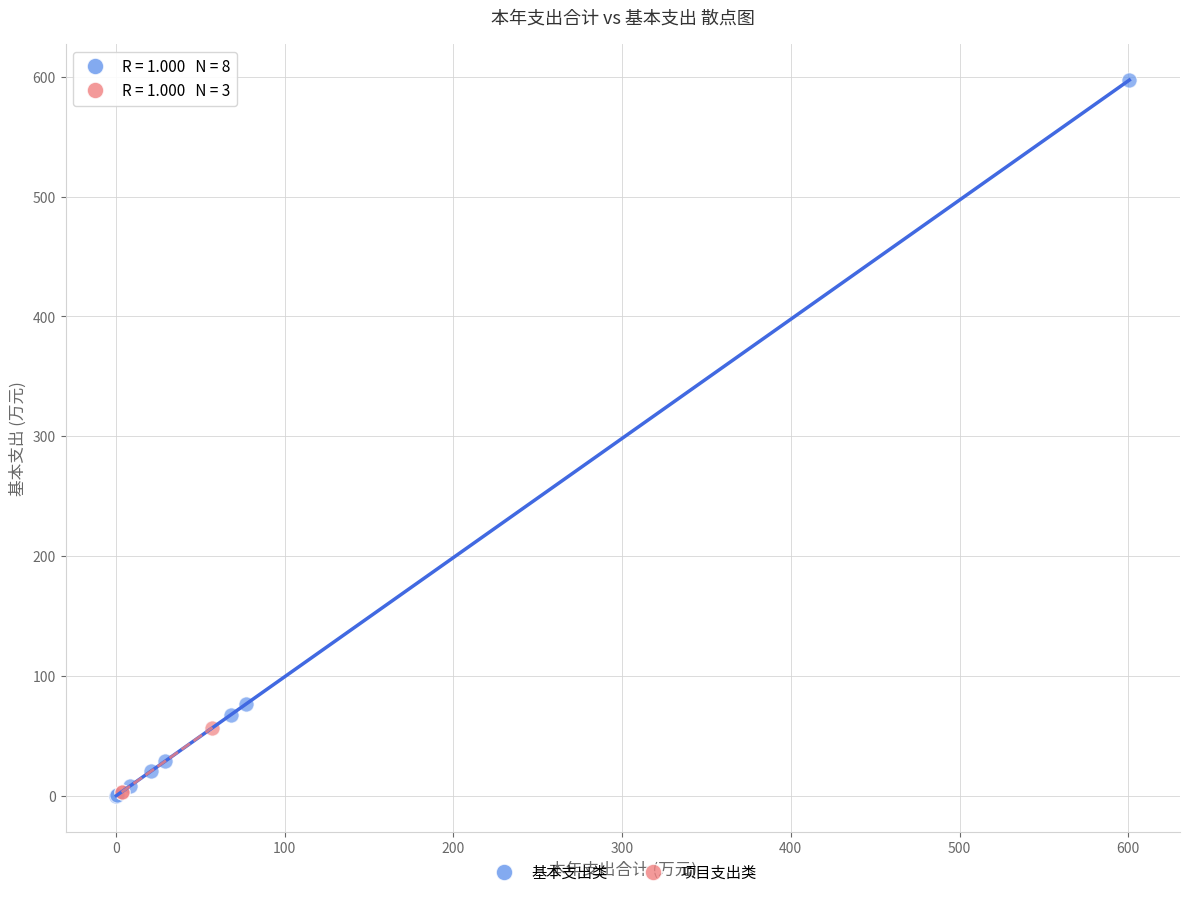

Which series has the largest Y range (max minus min)?

基本支出类